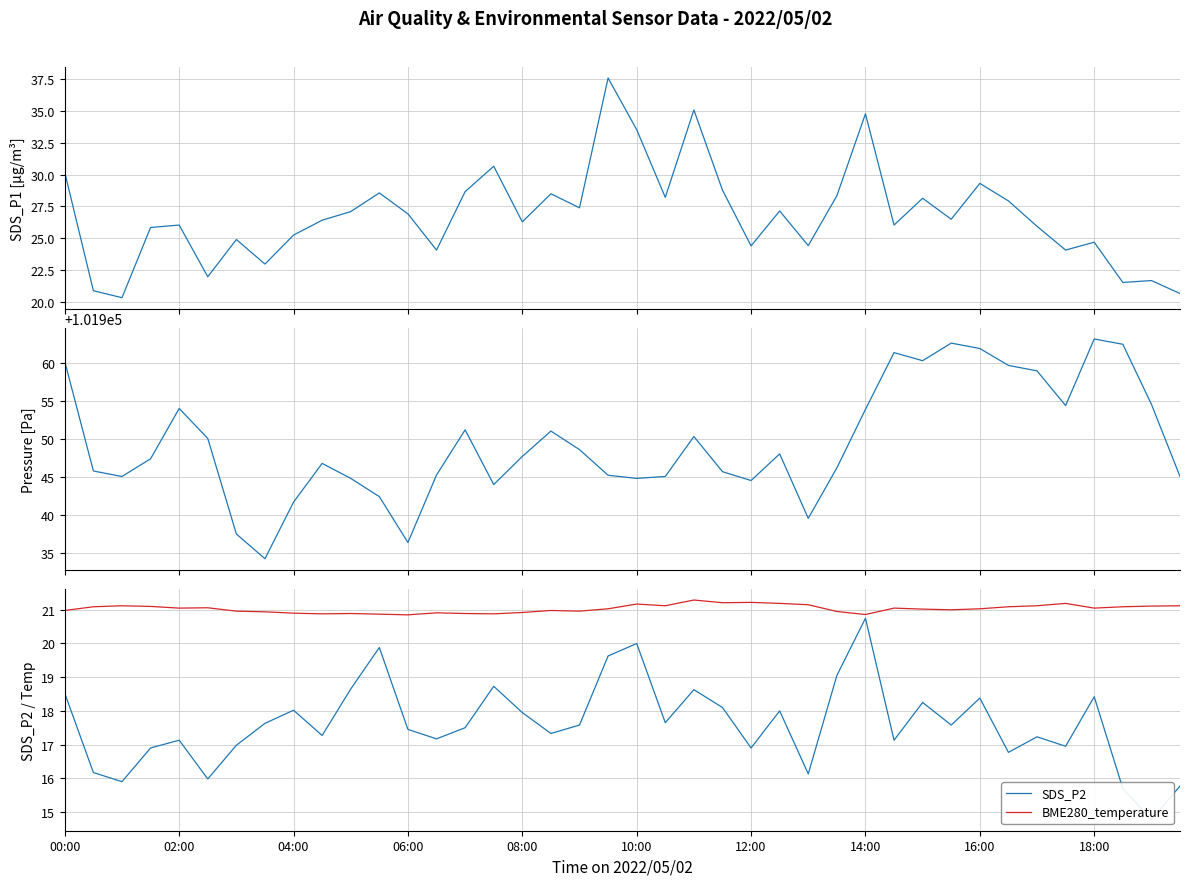

What is the average value of the BME280_temperature series?

21.0